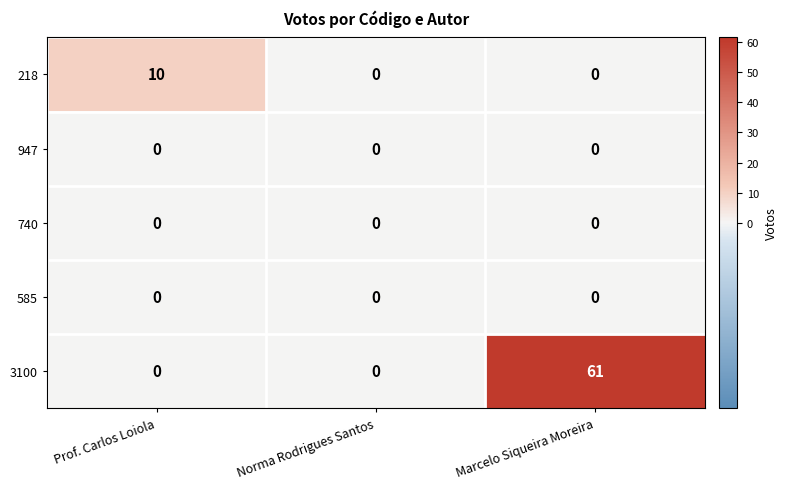

How many series are shown in this chart?

5